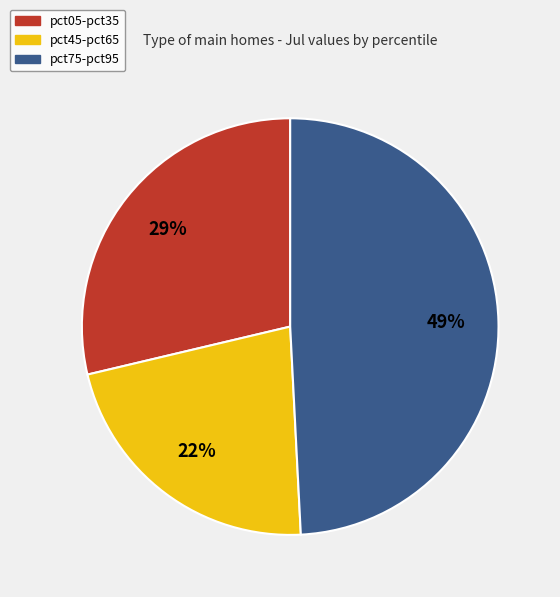

Is there a majority slice in this chart?

No